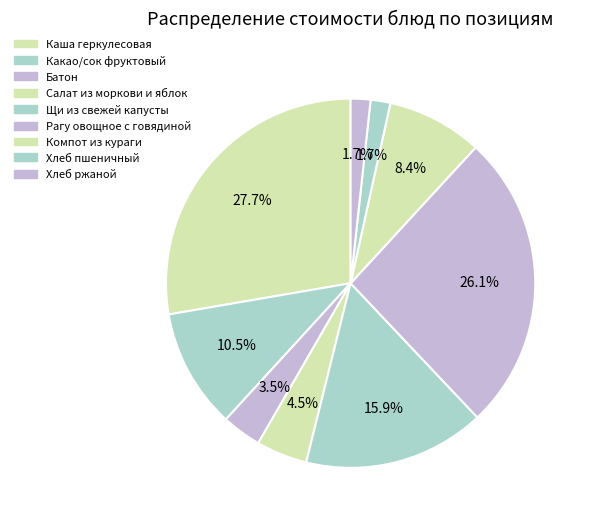

To the nearest percent, what percentage of the pie is Щи из свежей капусты?

16%